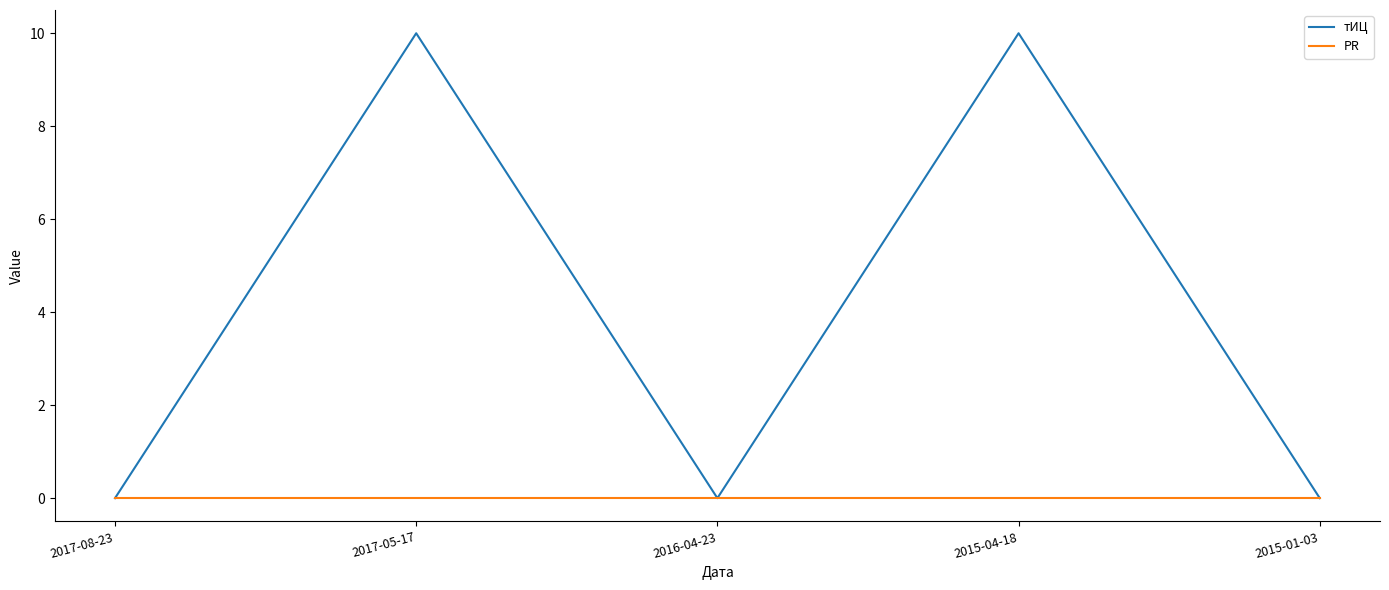

Where is the first local maximum for тИЦ?

2017-05-17